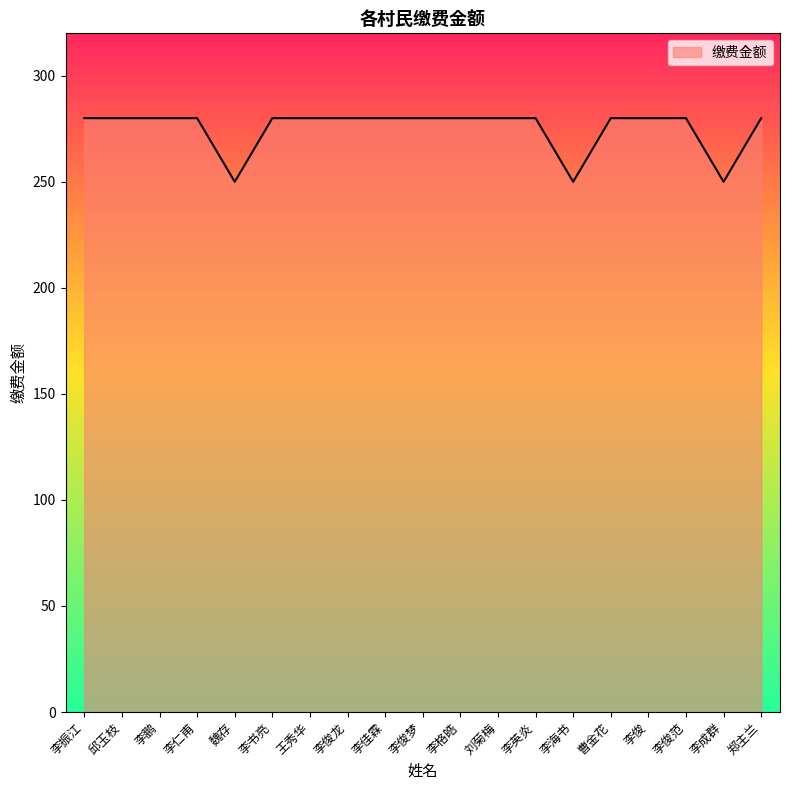

The chart shows a value of 280 at 李振江. True or false?

True